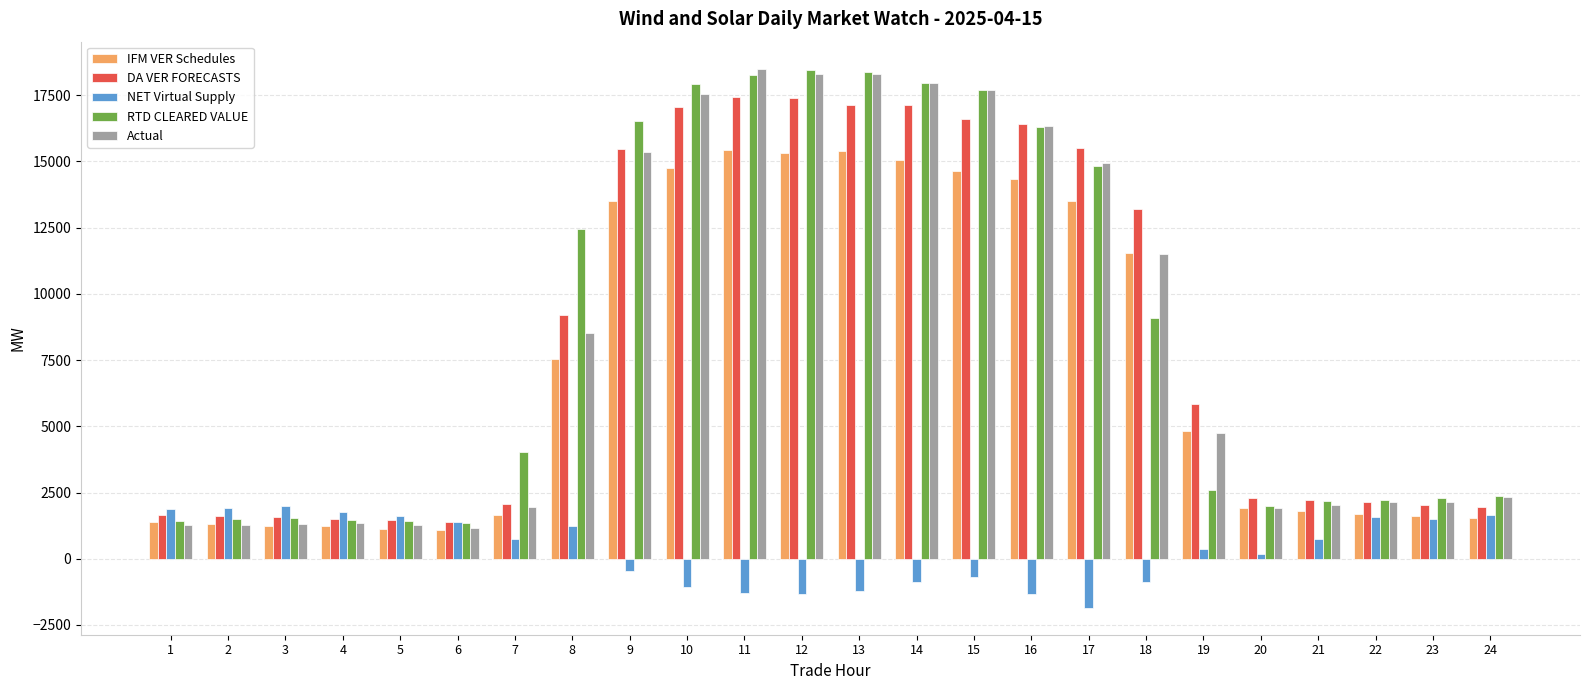

What is the total value across all series at 21?

8976.1